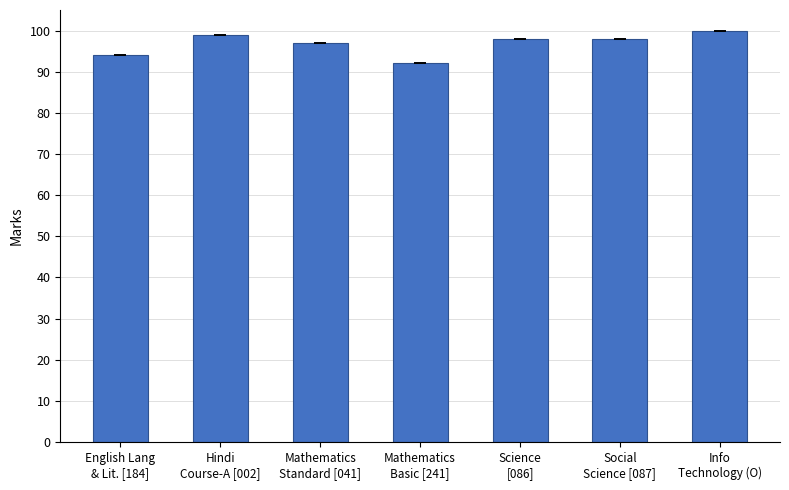

What is the average value?

97